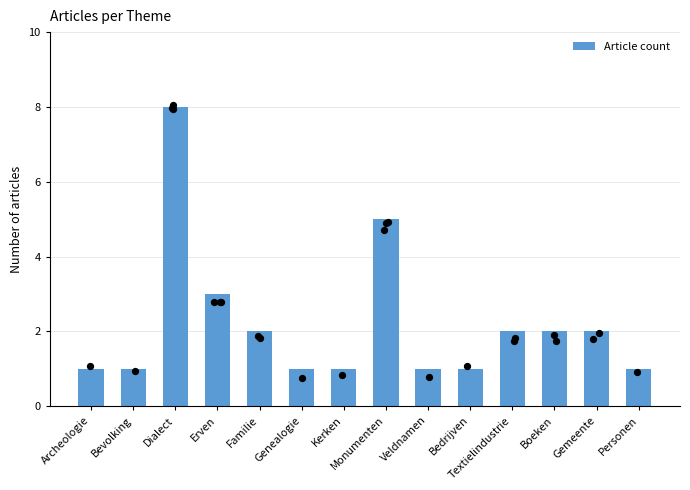

Between Kerken and Genealogie, which is larger?

Kerken